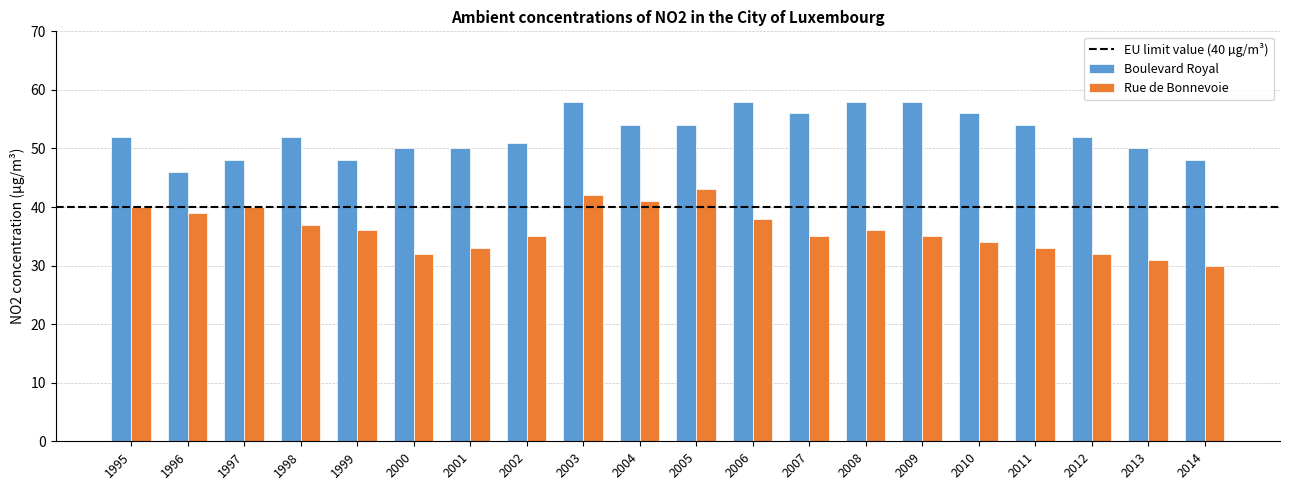

Rank the series by their maximum value, from lowest to highest.

Rue de Bonnevoie, Boulevard Royal